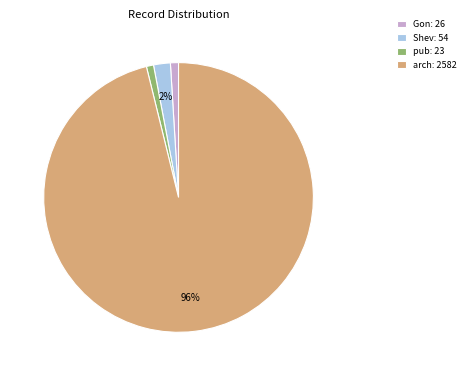

How many segments does this pie chart have?

4